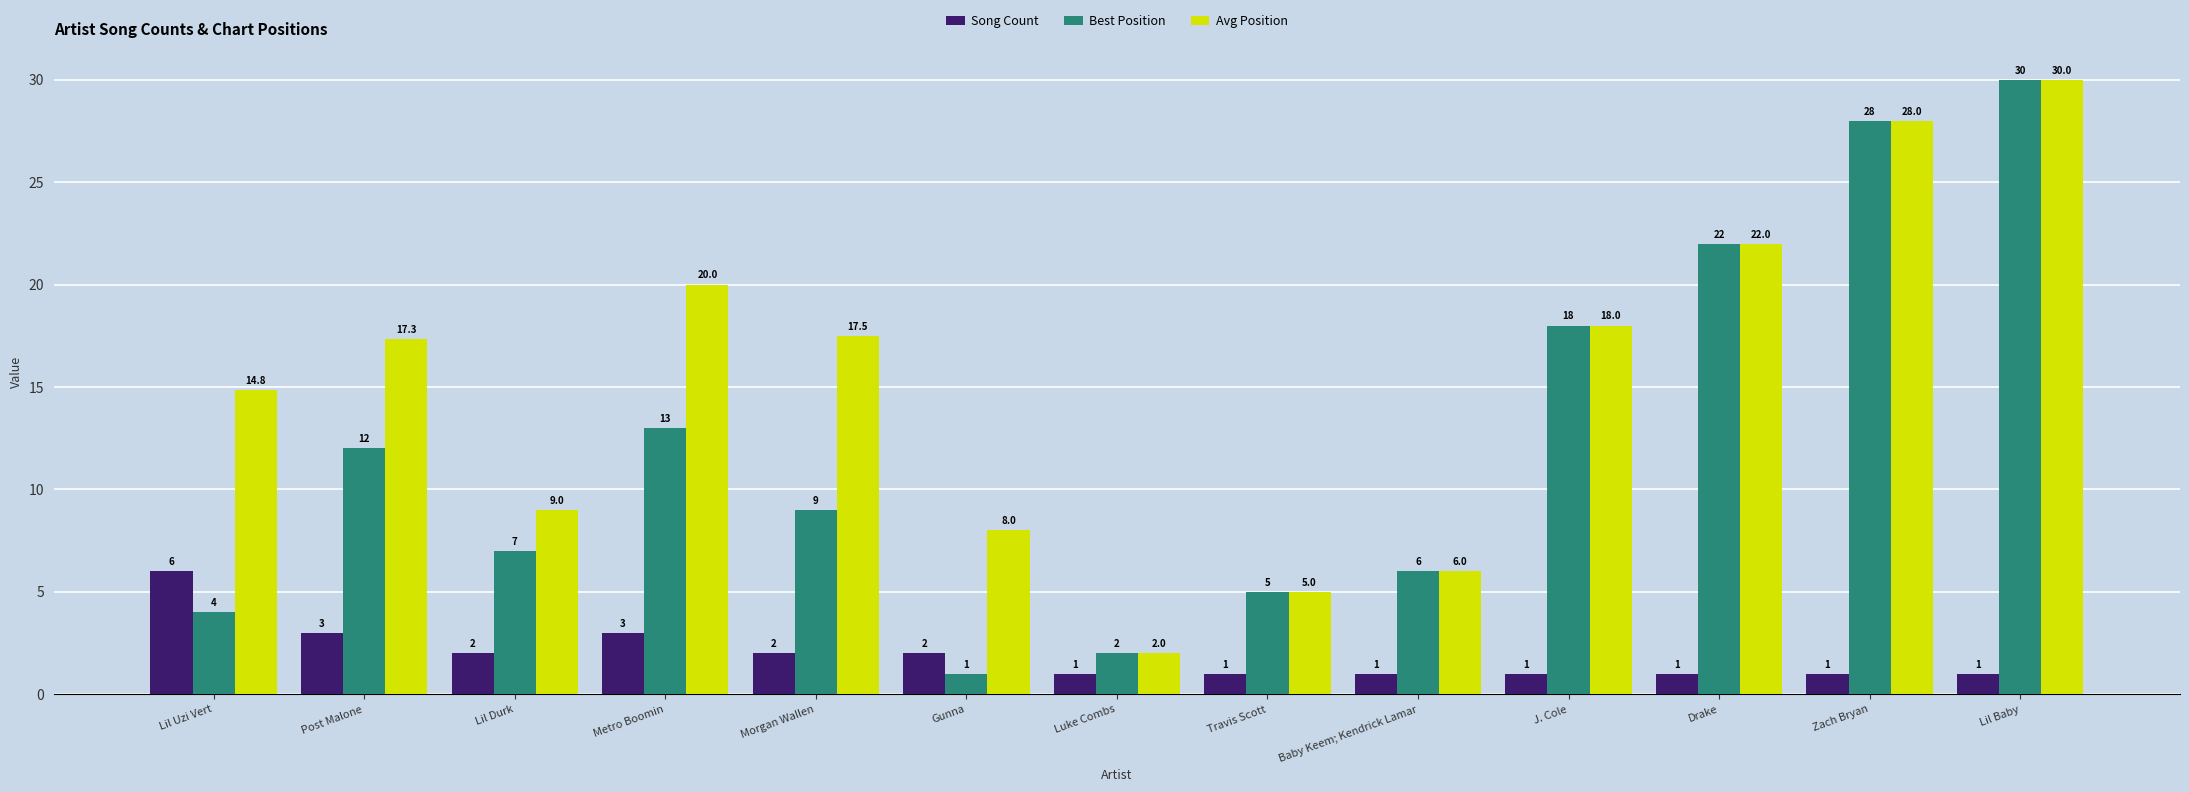

Rank the series by their average value, from highest to lowest.

Avg Position, Best Position, Song Count